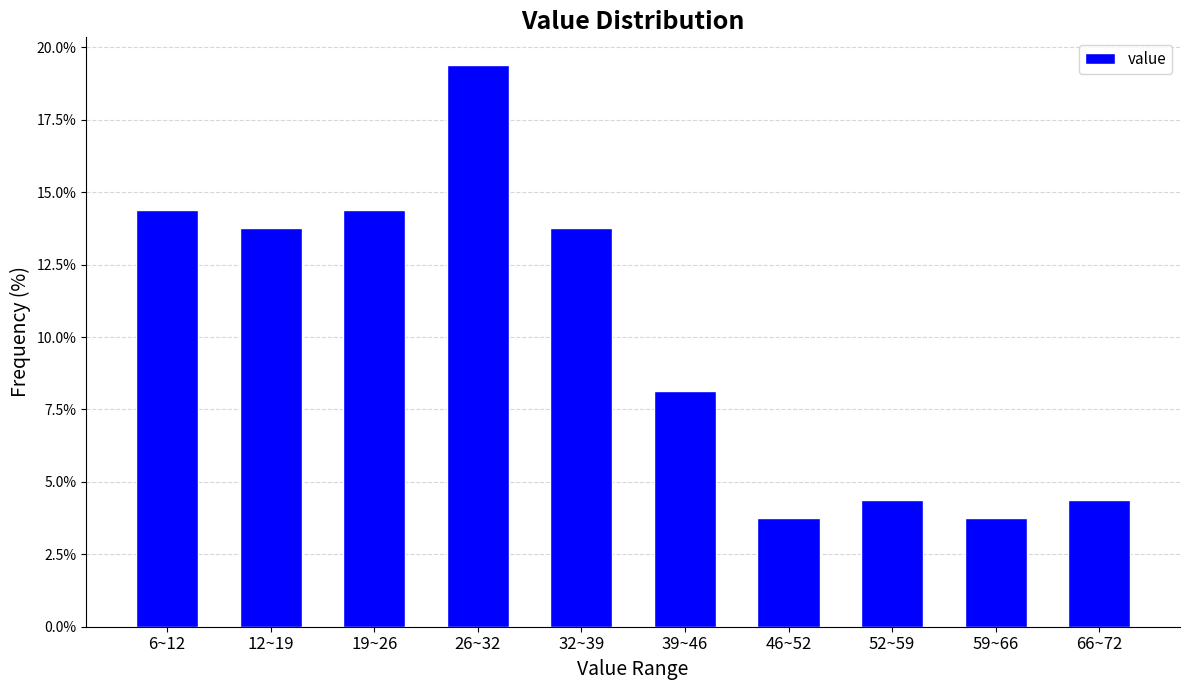

Reading left to right, transcribe all the data shown in this chart.

14.4	13.8	14.4	19.4	13.8	8.1	3.8	4.4	3.8	4.4